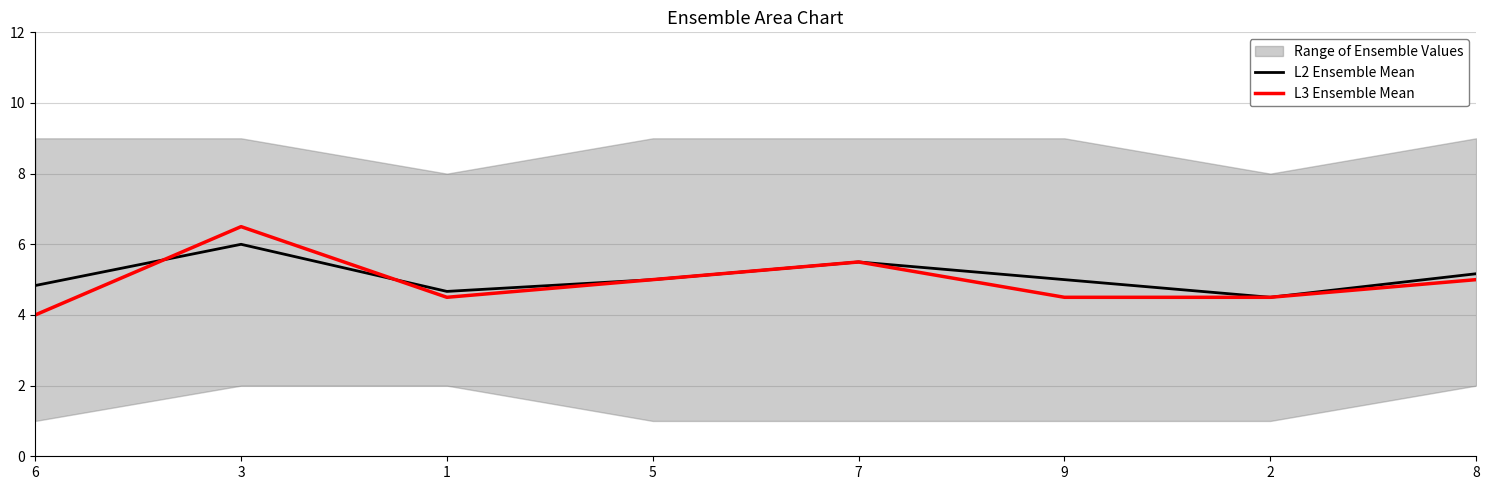

What is the difference between the second highest and minimum values in the L2 Ensemble Mean series?

1.0